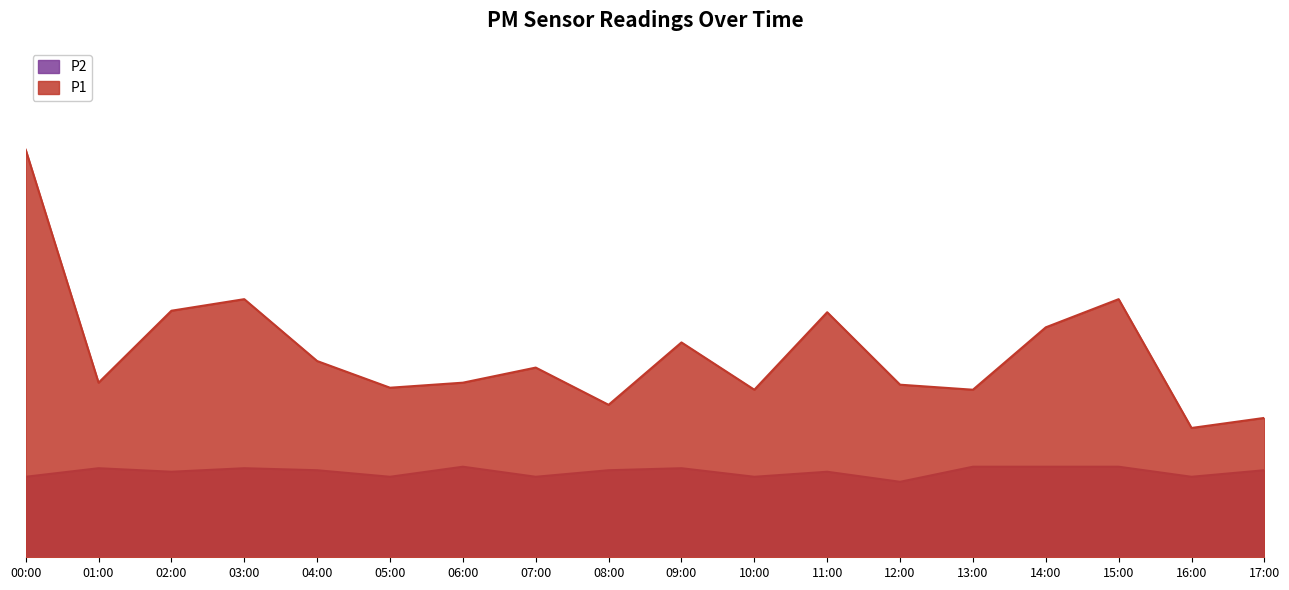

Reading left to right, extract all data points from this chart.

P1: 8.1	3.5	4.9	5.1	3.9	3.4	3.5	3.8	3.0	4.3	3.3	4.9	3.4	3.3	4.6	5.1	2.6	2.8
P2: 1.6	1.8	1.7	1.8	1.7	1.6	1.8	1.6	1.7	1.8	1.6	1.7	1.5	1.8	1.8	1.8	1.6	1.7